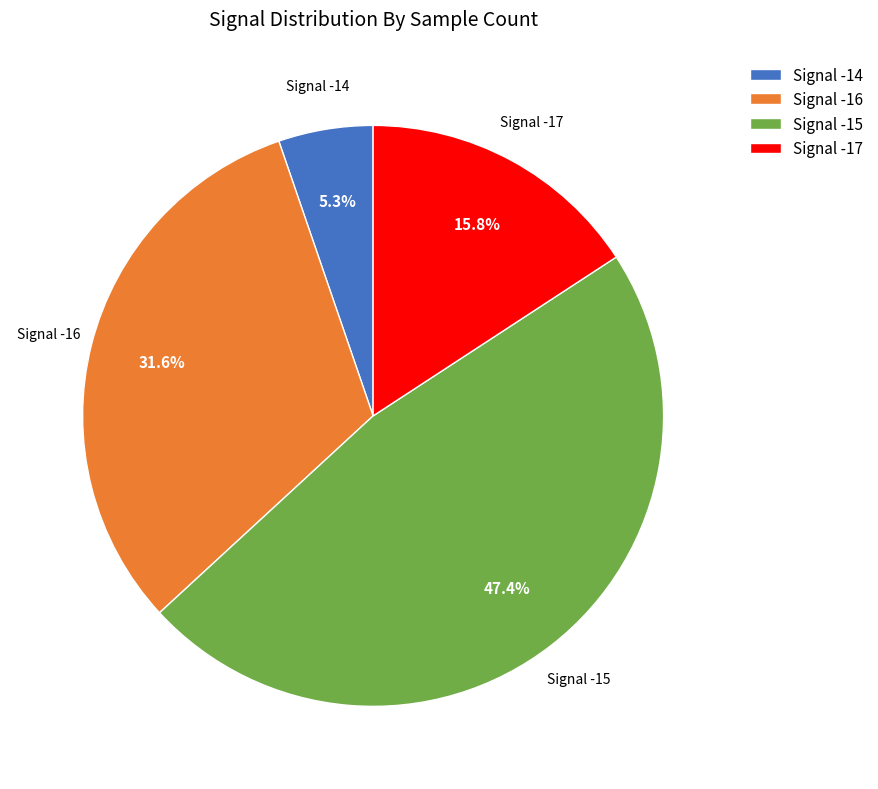

Does any single category account for the majority?

No